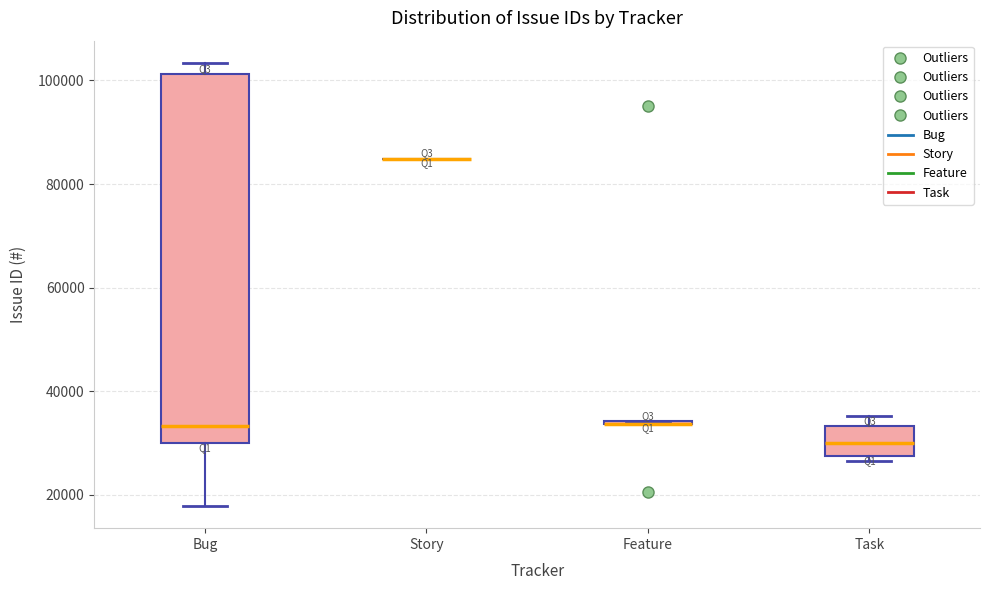

Comparing the boxes themselves (not the whiskers), which one is the tallest?

Bug